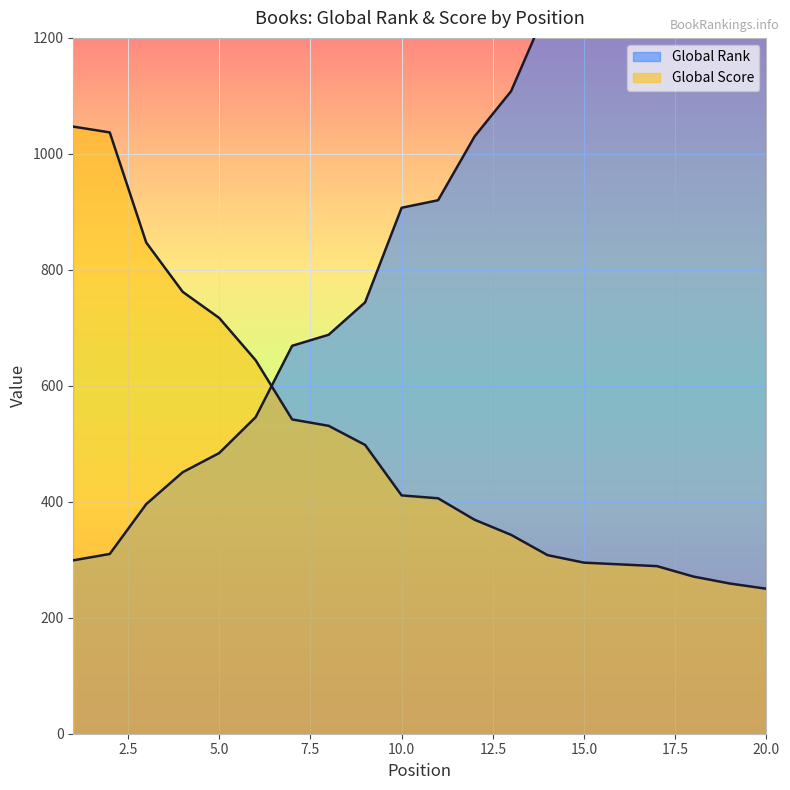

What is the average value of the Global Score series?

506